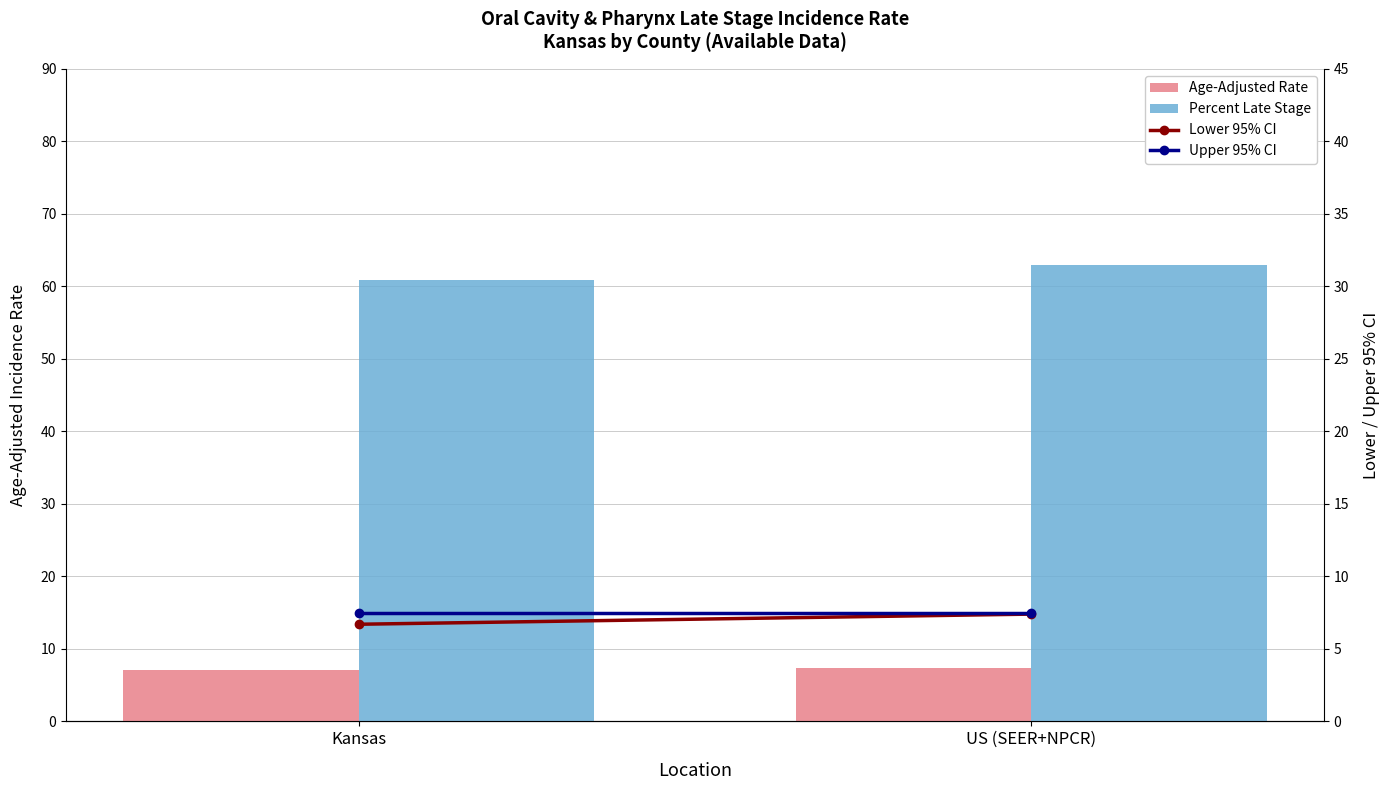

Reading left to right, extract all data points from this chart.

Age-Adjusted Rate: Kansas=7.1	US (SEER+NPCR)=7.4
Percent Late Stage: Kansas=60.9	US (SEER+NPCR)=62.9
Lower 95% CI: Kansas=6.7	US (SEER+NPCR)=7.4
Upper 95% CI: Kansas=7.5	US (SEER+NPCR)=7.5